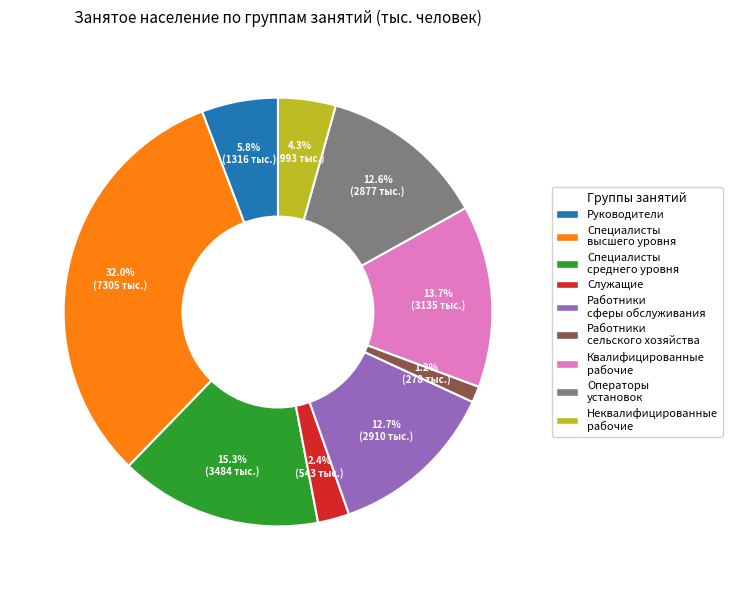

Does any single category account for the majority?

No